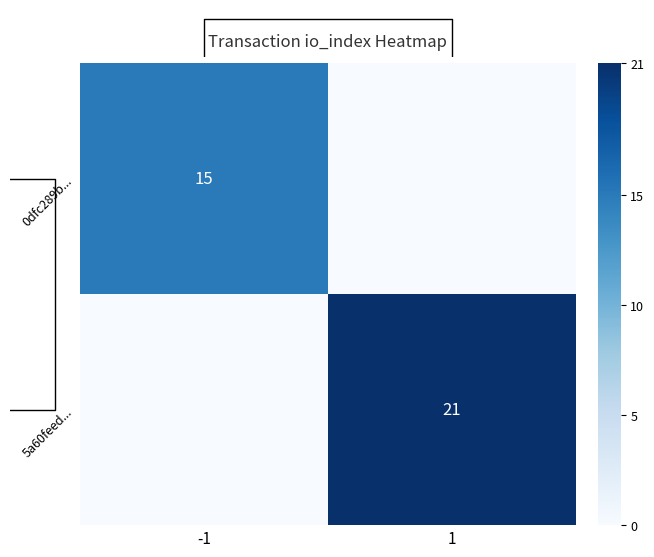

What is the difference between the highest and lowest values at -1?

15